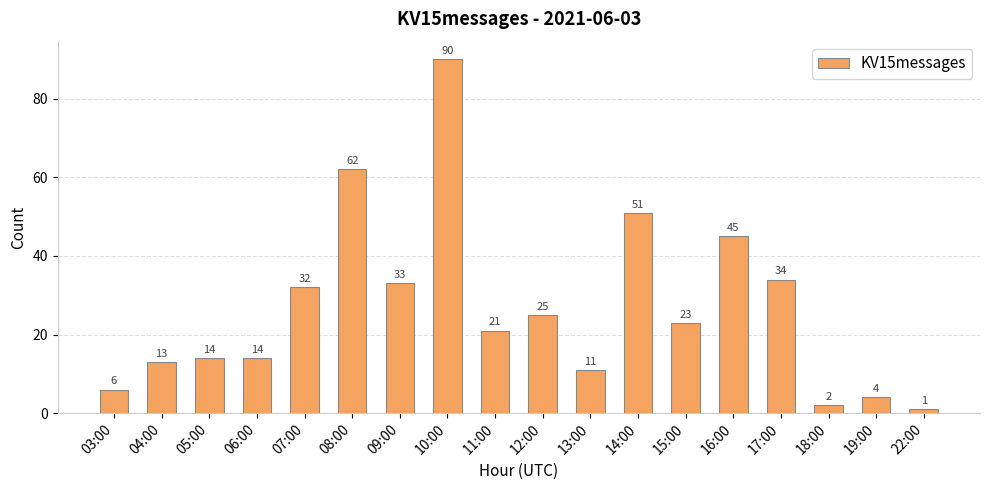

The chart shows a value of 33 at 09:00. True or false?

True